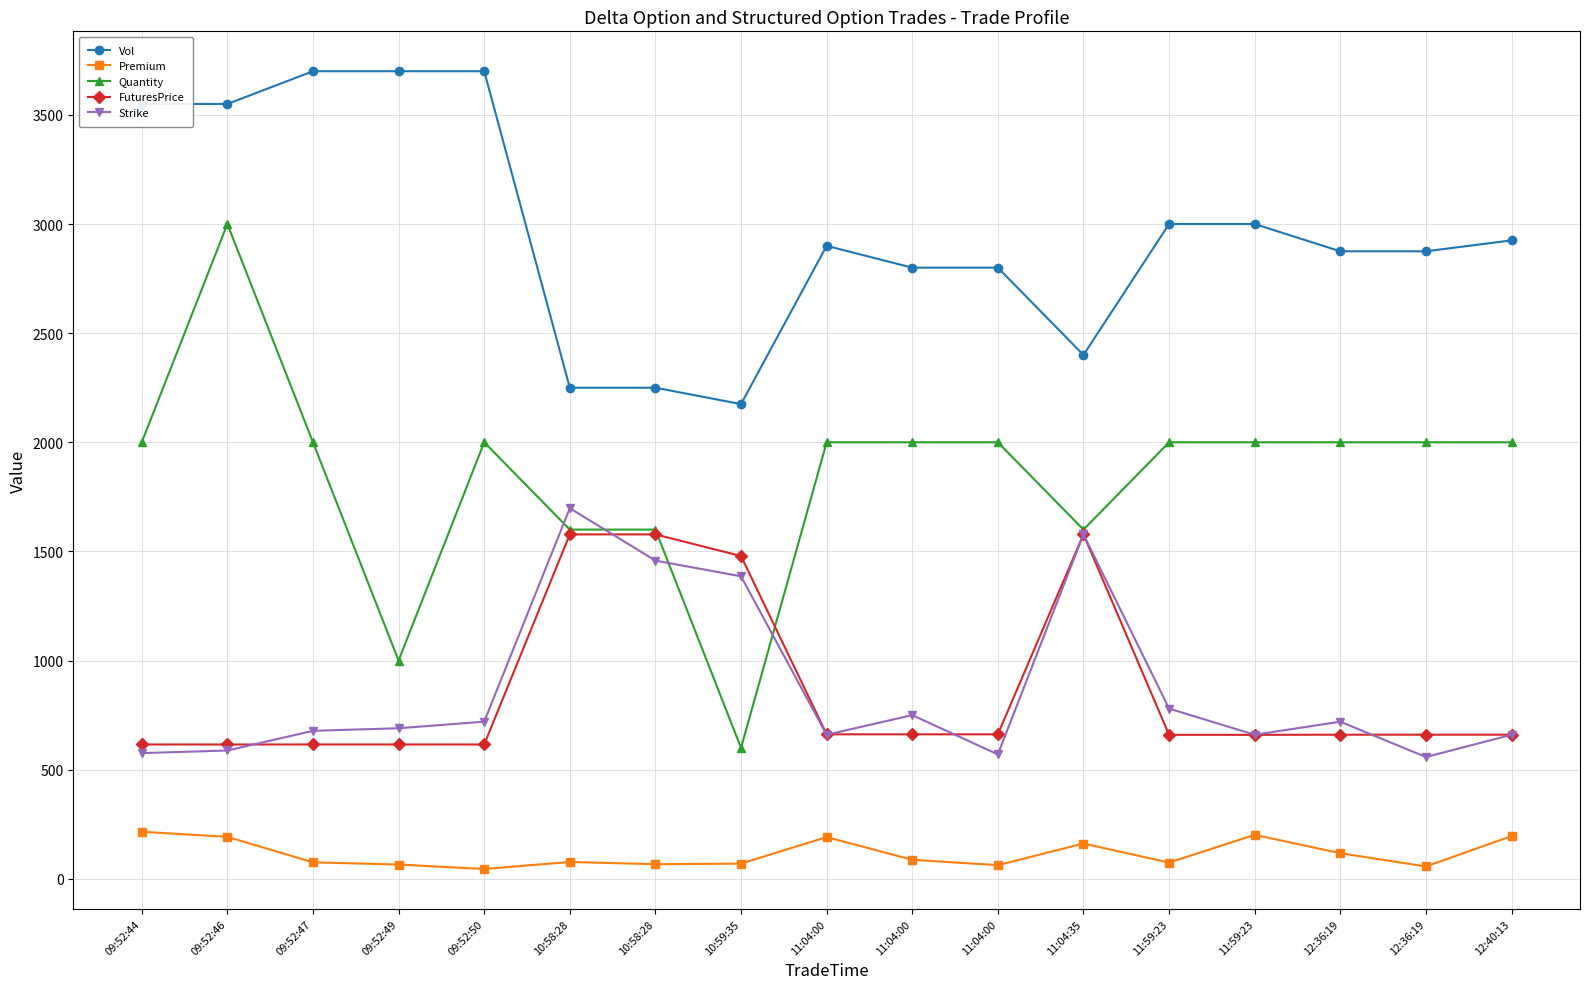

How many lines are shown in the chart?

5